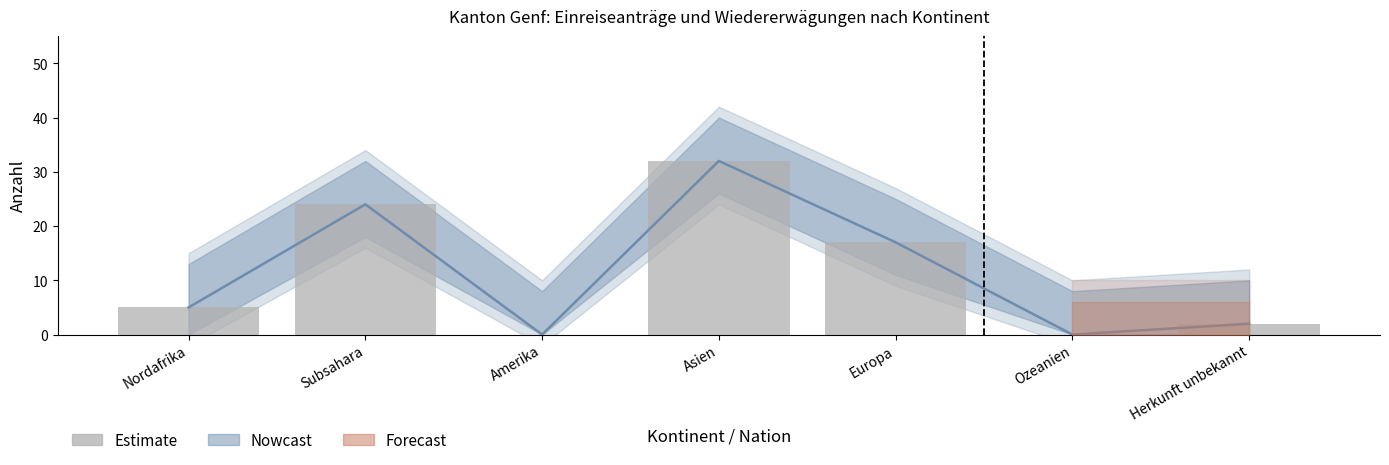

At which category does the chart reach its minimum across all series?

Amerika